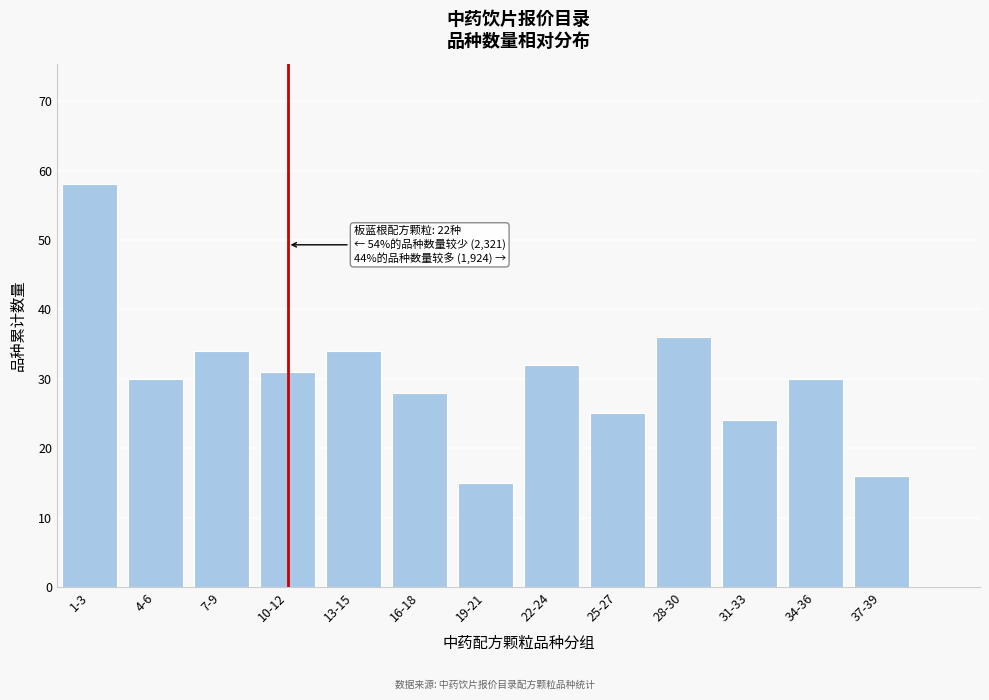

Reading right to left, what are all the values shown in this chart?

16	30	24	36	25	32	15	28	34	31	34	30	58